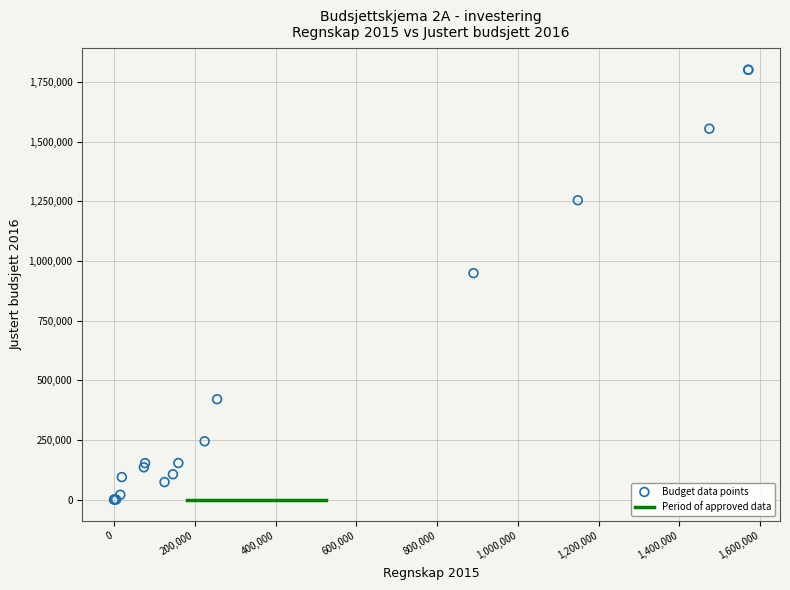

What Y value in the scatter plot is closest to 900587?

948961